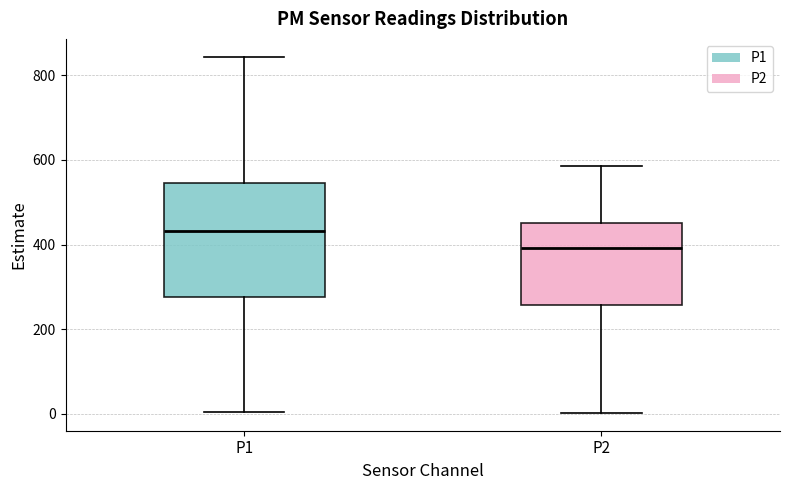

Where is the upper edge of the box for P1 on the y-axis? The values are not printed on the chart, so give them approximately, as read against the axis.

540